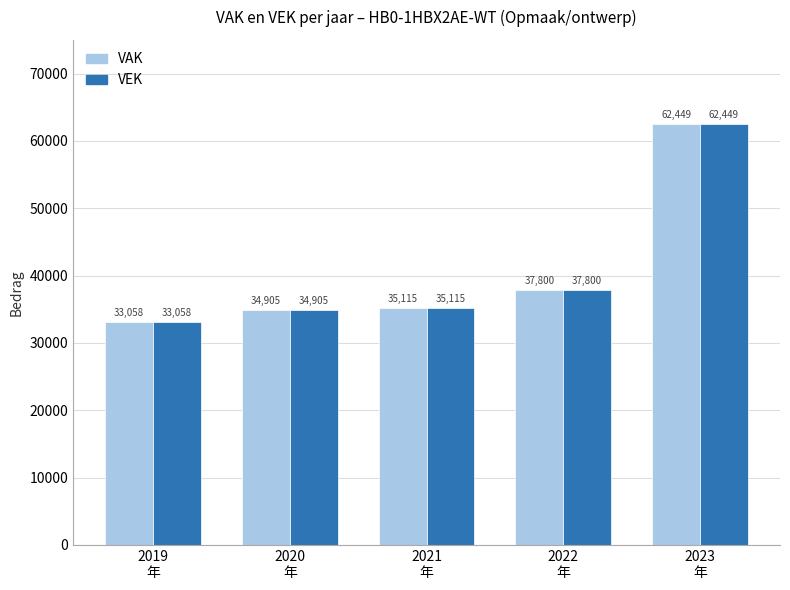

Are the bars grouped side by side (vs. stacked)?

Yes